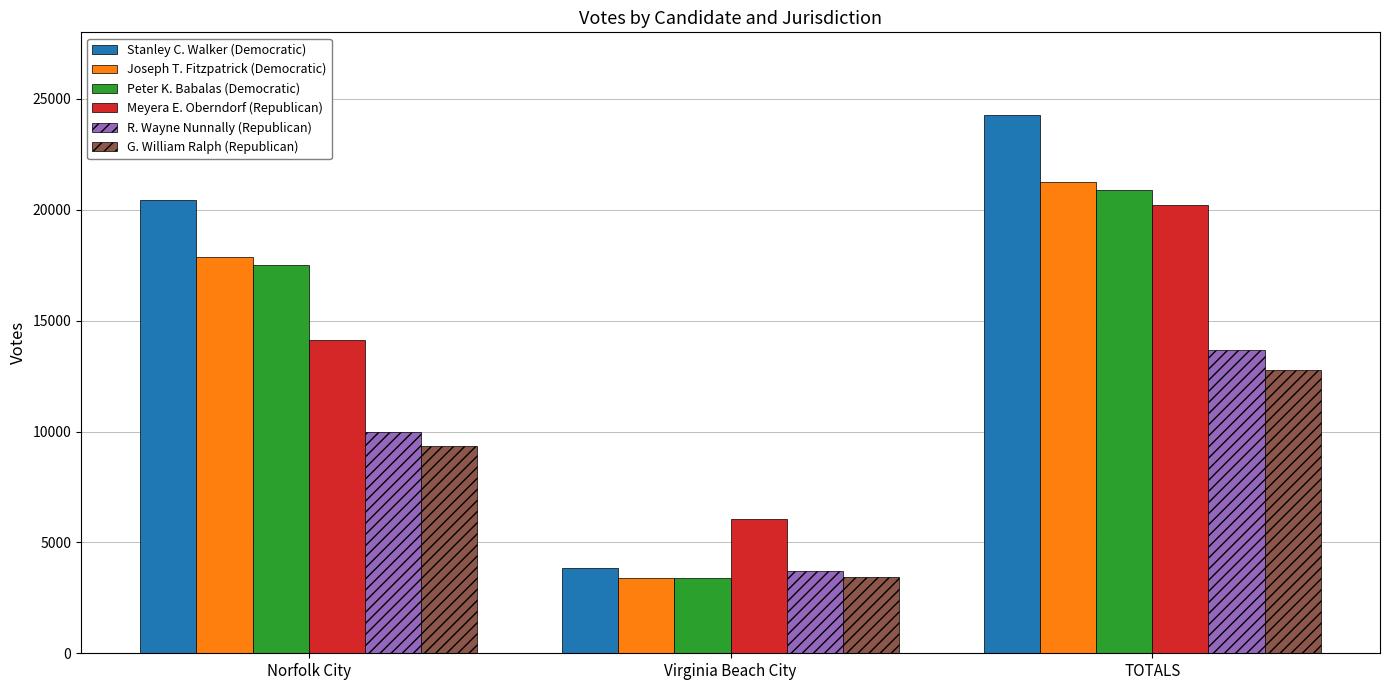

At which category does the chart reach its peak across all series?

TOTALS